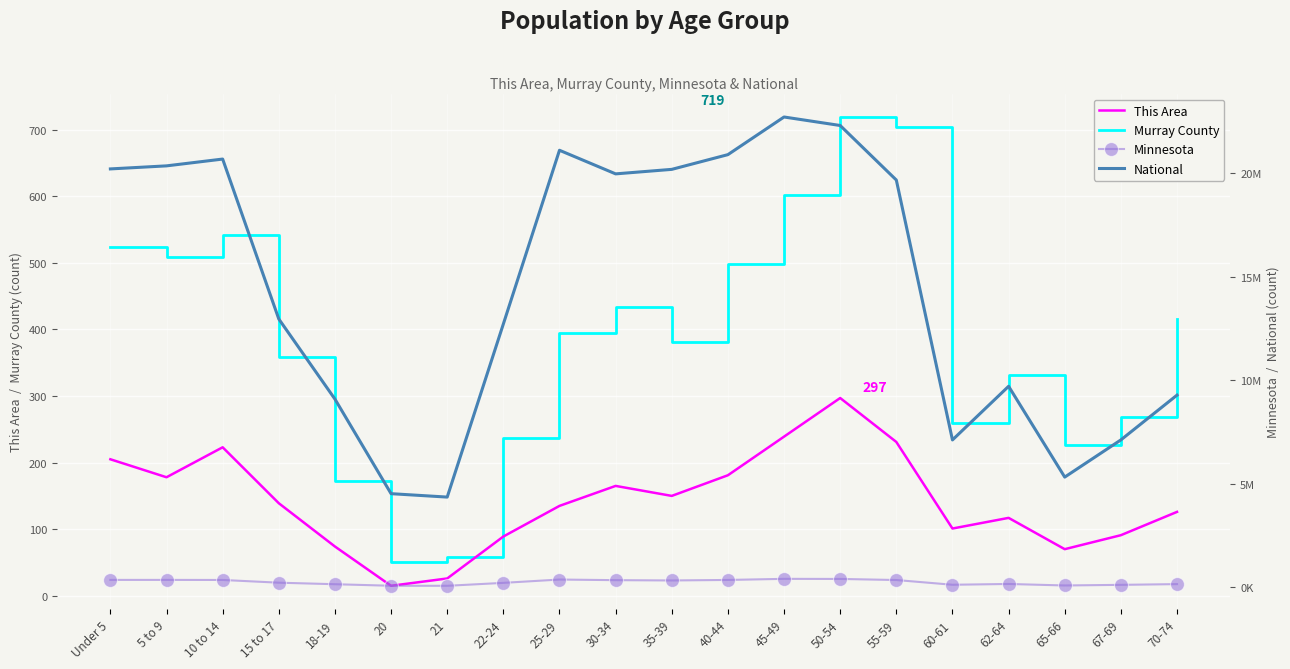

Reading right to left, list all the values displayed in this chart.

This Area: 70-74=126	67-69=91	65-66=70	62-64=117	60-61=101	55-59=231	50-54=297	45-49=239	40-44=181	35-39=150	30-34=165	25-29=135	22-24=89	21=26	20=15	18-19=74	15 to 17=139	10 to 14=223	5 to 9=178	Under 5=205
Murray County: 70-74=415	67-69=269	65-66=227	62-64=331	60-61=259	55-59=704	50-54=719	45-49=602	40-44=498	35-39=381	30-34=434	25-29=395	22-24=237	21=58	20=50	18-19=172	15 to 17=359	10 to 14=542	5 to 9=509	Under 5=524
Minnesota: 70-74=151857	67-69=116412	65-66=86158	62-64=159014	60-61=120761	55-59=349589	50-54=401695	45-49=406203	40-44=352904	35-39=328190	30-34=342900	25-29=372686	22-24=212325	21=70594	20=72732	18-19=147148	15 to 17=220681	10 to 14=352342	5 to 9=355536	Under 5=355504
National: 70-74=9278166	67-69=7115361	65-66=5319902	62-64=9704197	60-61=7113727	55-59=19664805	50-54=22298125	45-49=22708591	40-44=20890964	35-39=20179642	30-34=19962099	25-29=21101849	22-24=12712576	21=4354294	20=4519129	18-19=9086089	15 to 17=12954254	10 to 14=20677194	5 to 9=20348657	Under 5=20201362